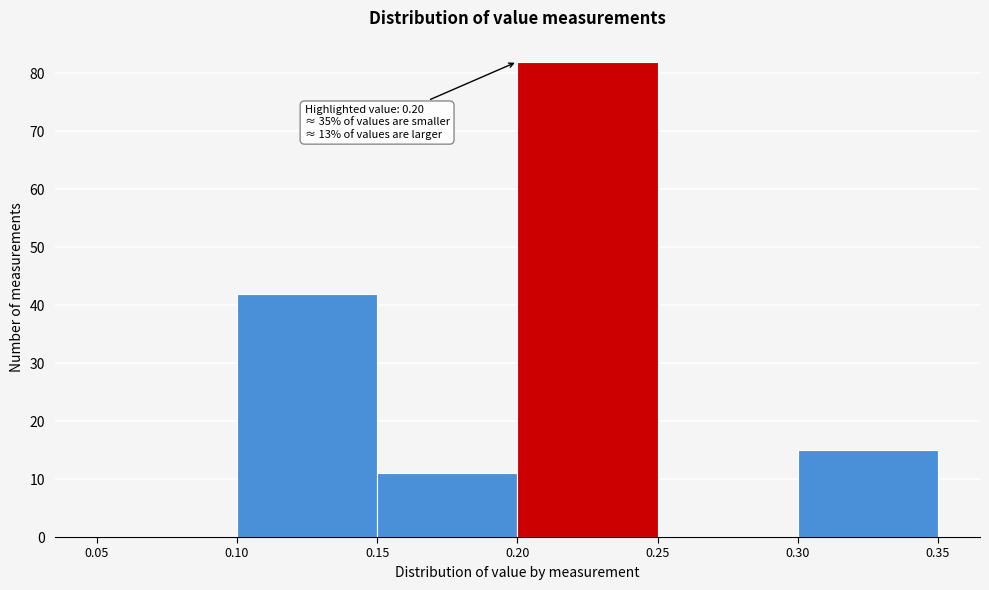

Over which range of the x-axis is the bar tallest?

0.20 to 0.25